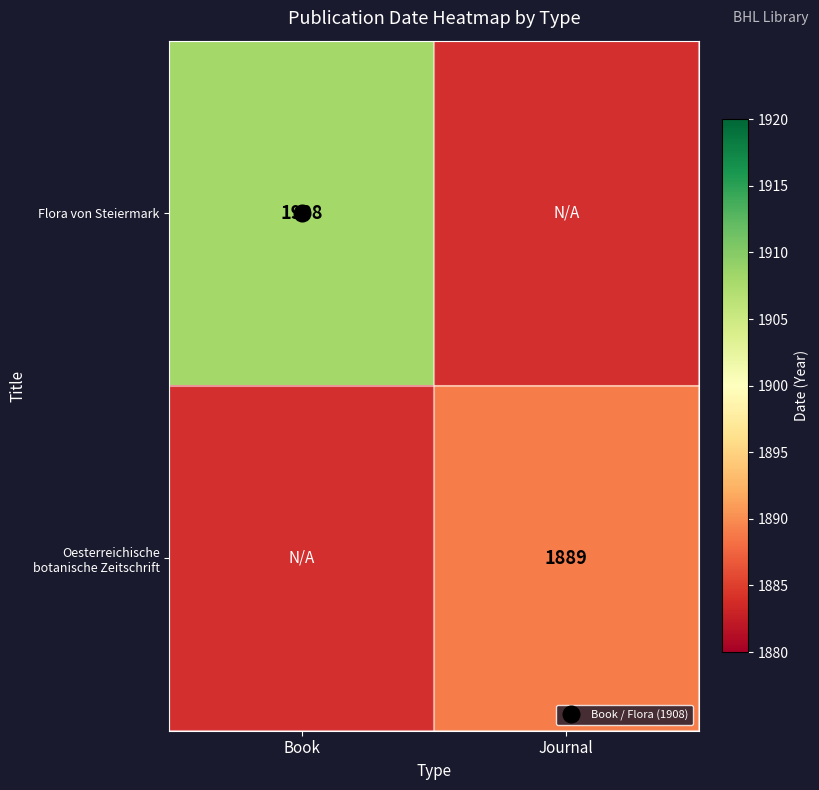

The Oesterreichische botanische Zeitschrift series shows 2678.8 at Journal. True or false?

False